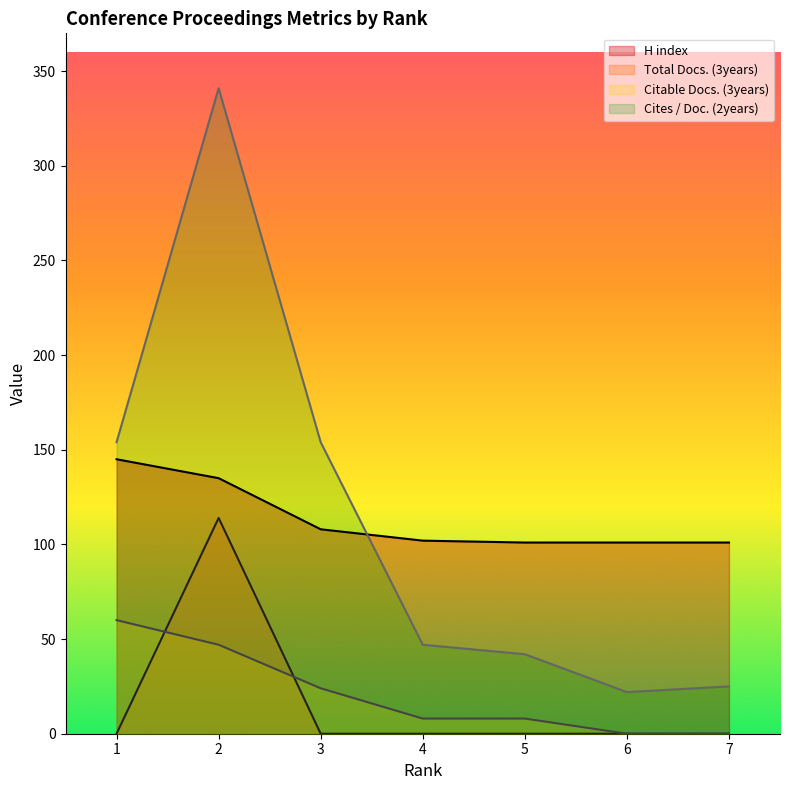

Does the chart display data point markers on the line(s)?

No